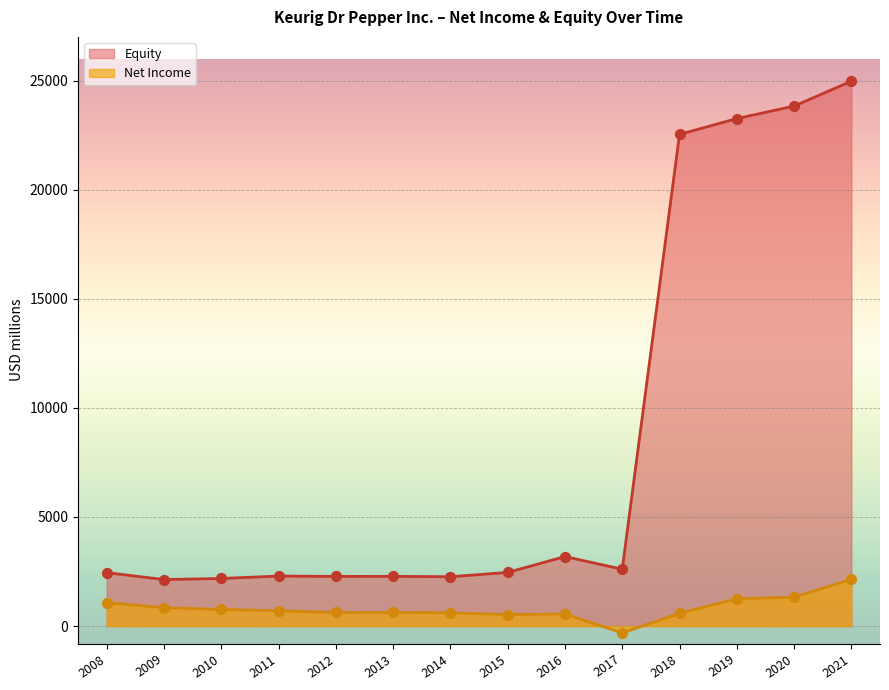

Is the value of Net Income at 2016 greater than the value of Equity at 2013?

No